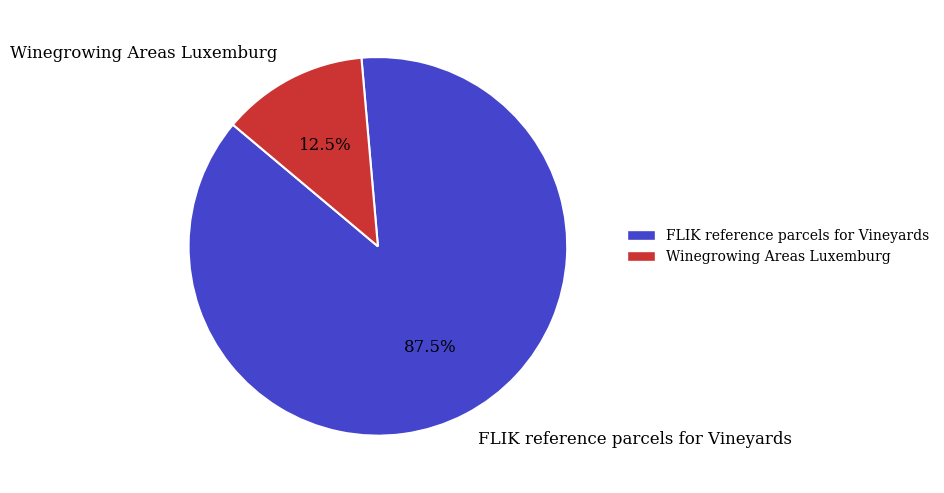

What is the largest slice in the pie chart?

FLIK reference parcels for Vineyards